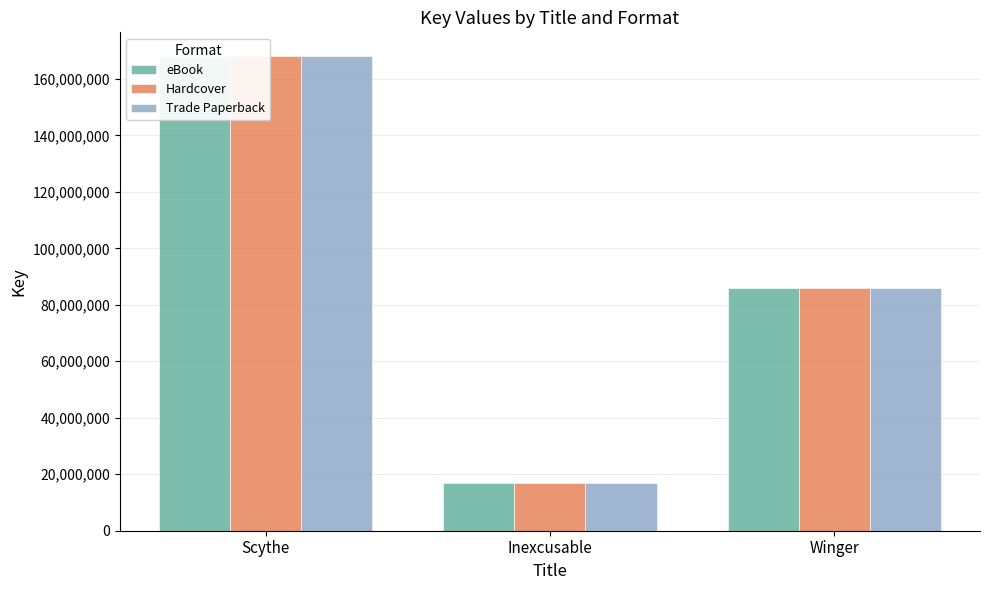

Which series has the largest total across all categories?

eBook